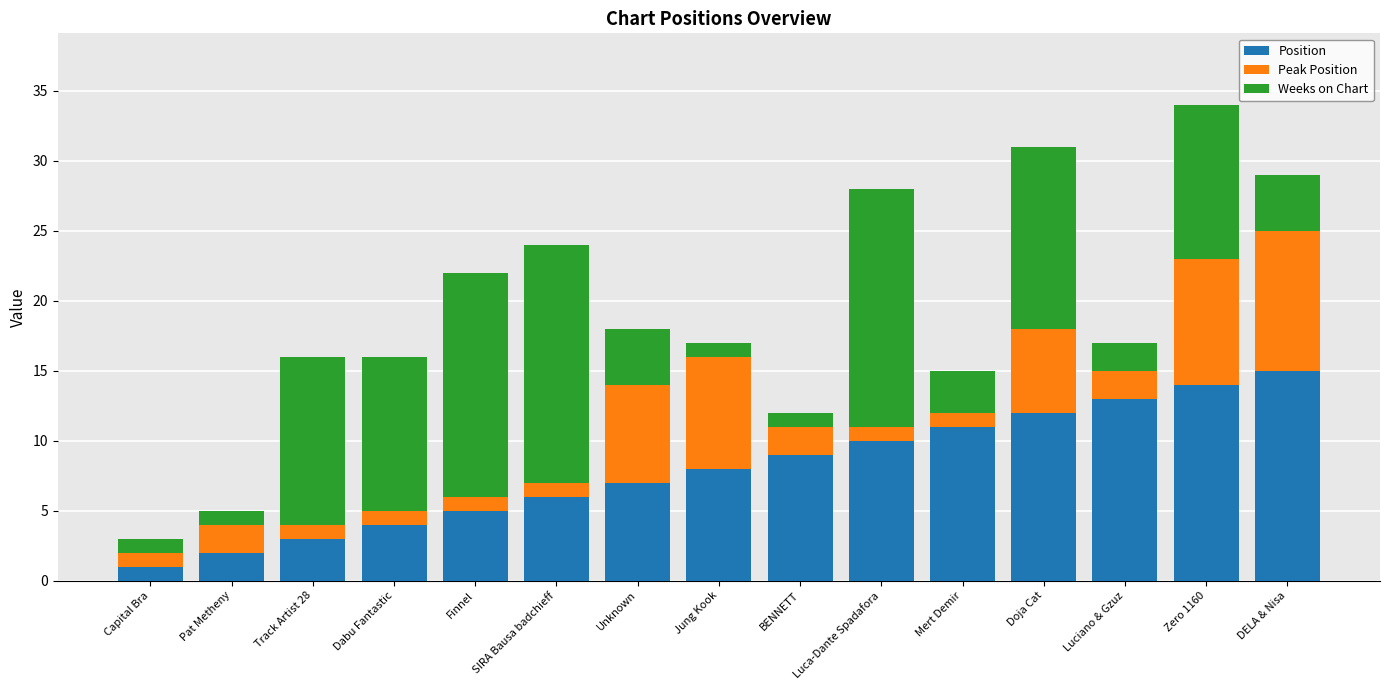

What is the highest value of the Position series?

15